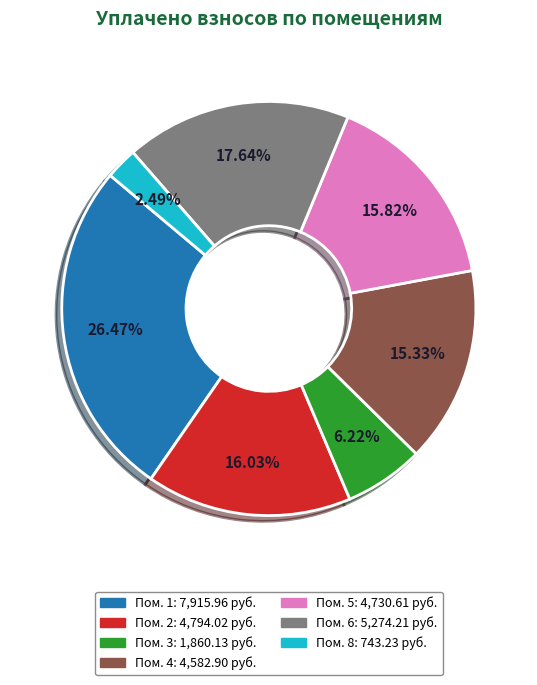

Is there a majority slice in this chart?

No